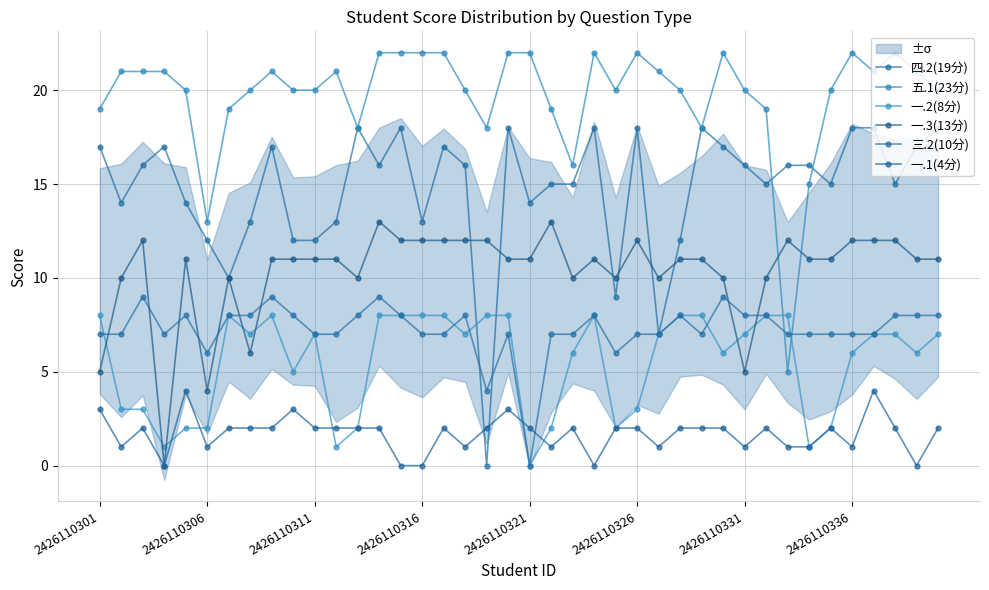

How many categories are shown in the chart?

40